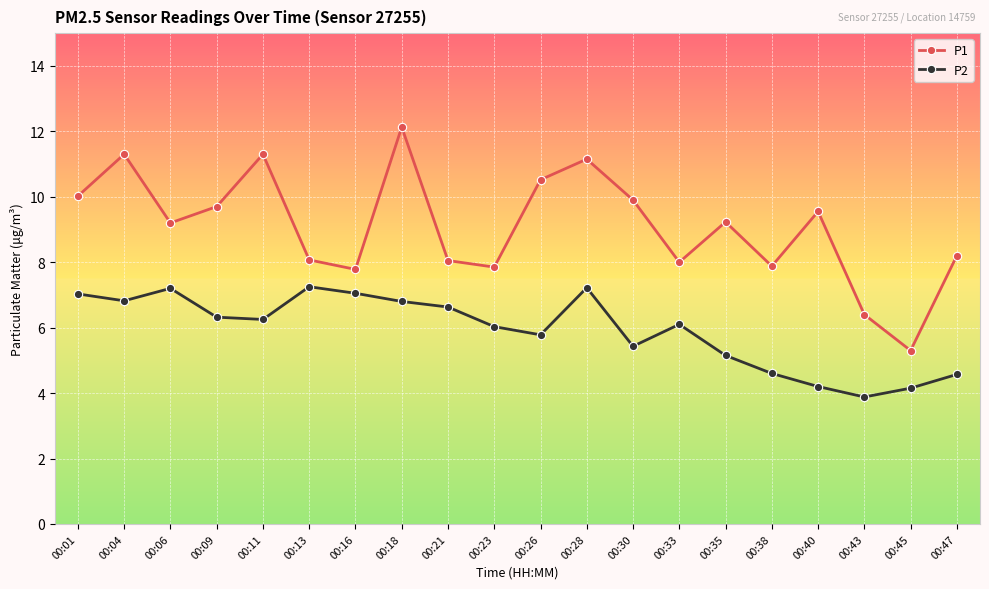

The P1 series shows 9.2 at 00:06. True or false?

True